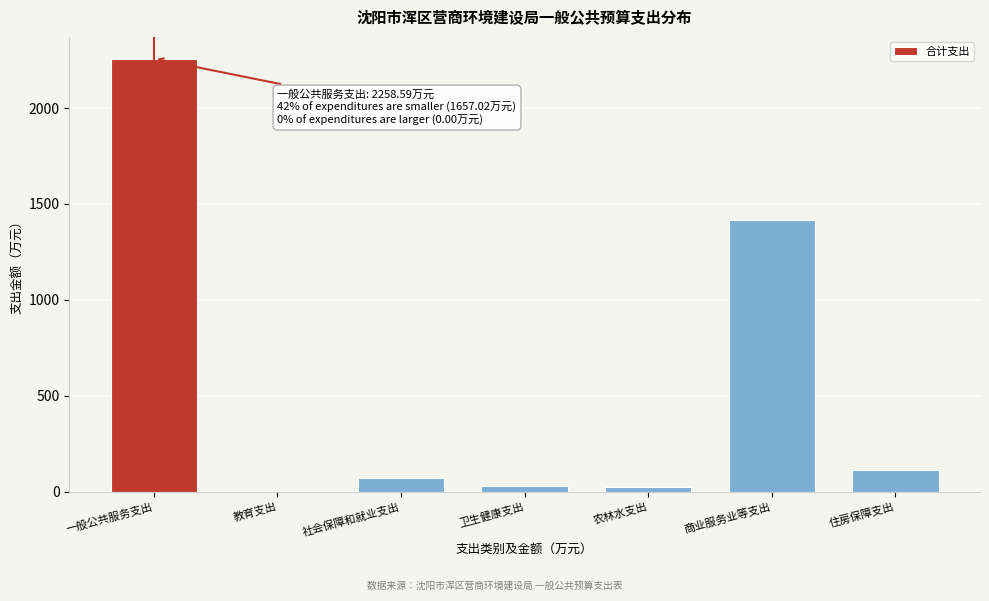

The value at 社会保障和就业支出 is 72.8. True or false?

True